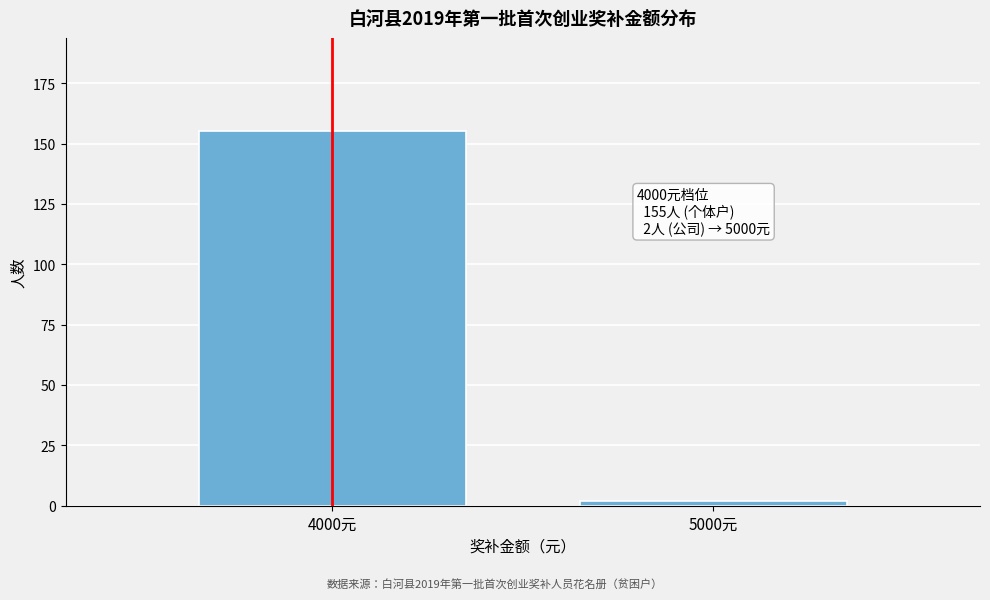

Reading left to right, list all the values displayed in this chart.

4000元=155	5000元=2